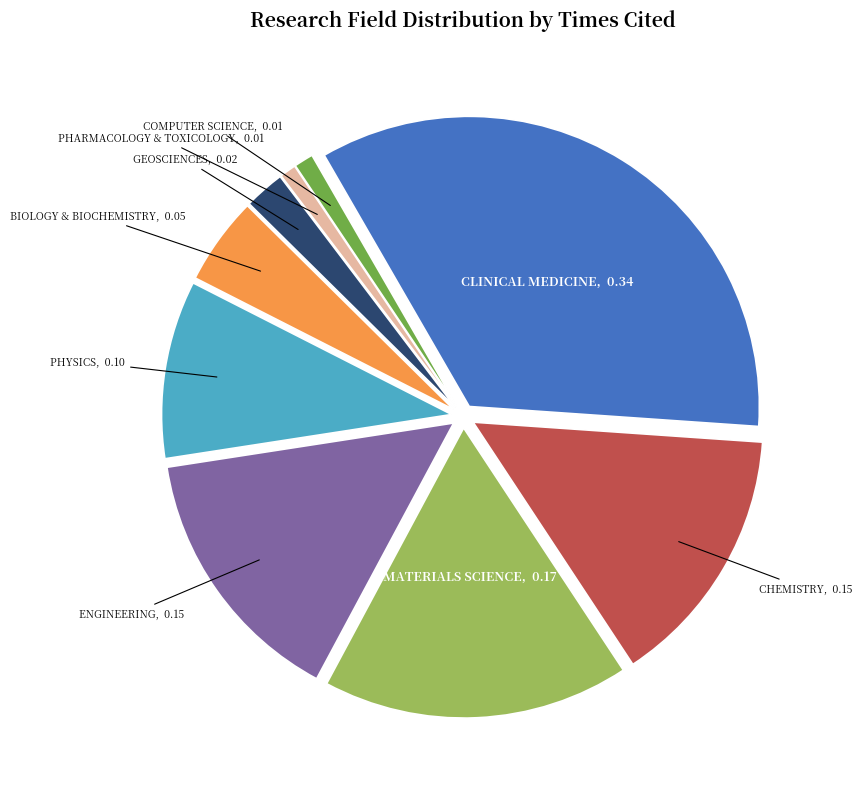

Does BIOLOGY & BIOCHEMISTRY account for over 50% of the chart?

No